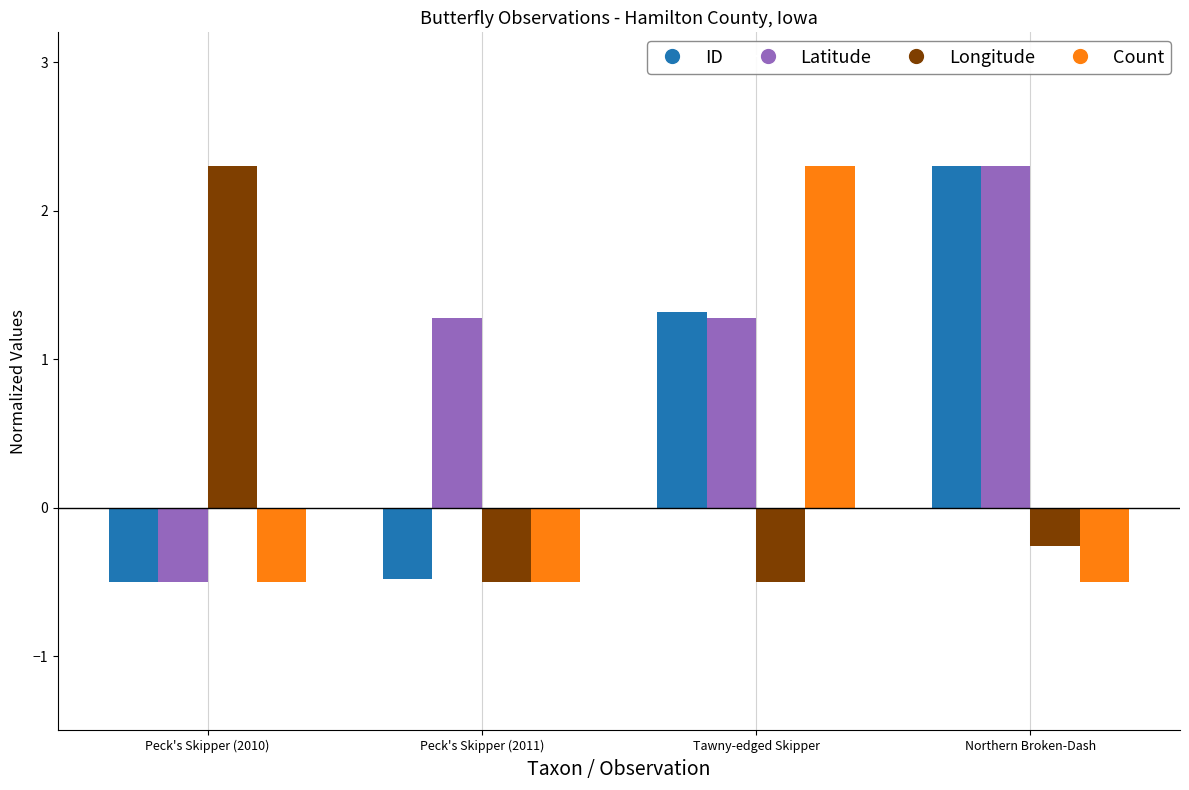

What is the spread (max minus min) of values at Northern Broken-Dash?

2.8